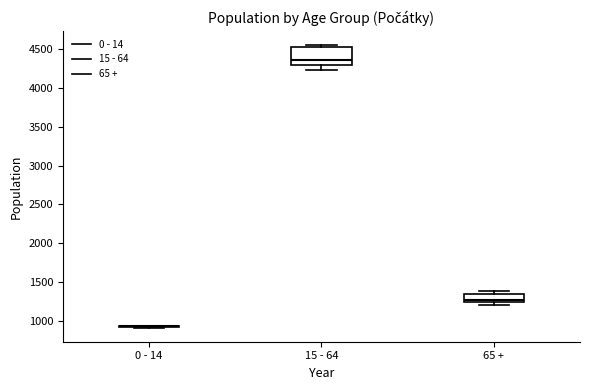

Reading left to right, transcribe this box plot: for each box, give where its median line is, the range the box spans, and where its two whiskers end, as read against the y-axis. The values are not printed on the chart, so give them approximately, as read against the axis.

0 - 14: box collapsed to a line at 950, whiskers 900 to 950
15 - 64: median 4350, box 4300 to 4500, whiskers 4250 to 4550
65 +: median 1300, box 1250 to 1350, whiskers 1200 to 1400